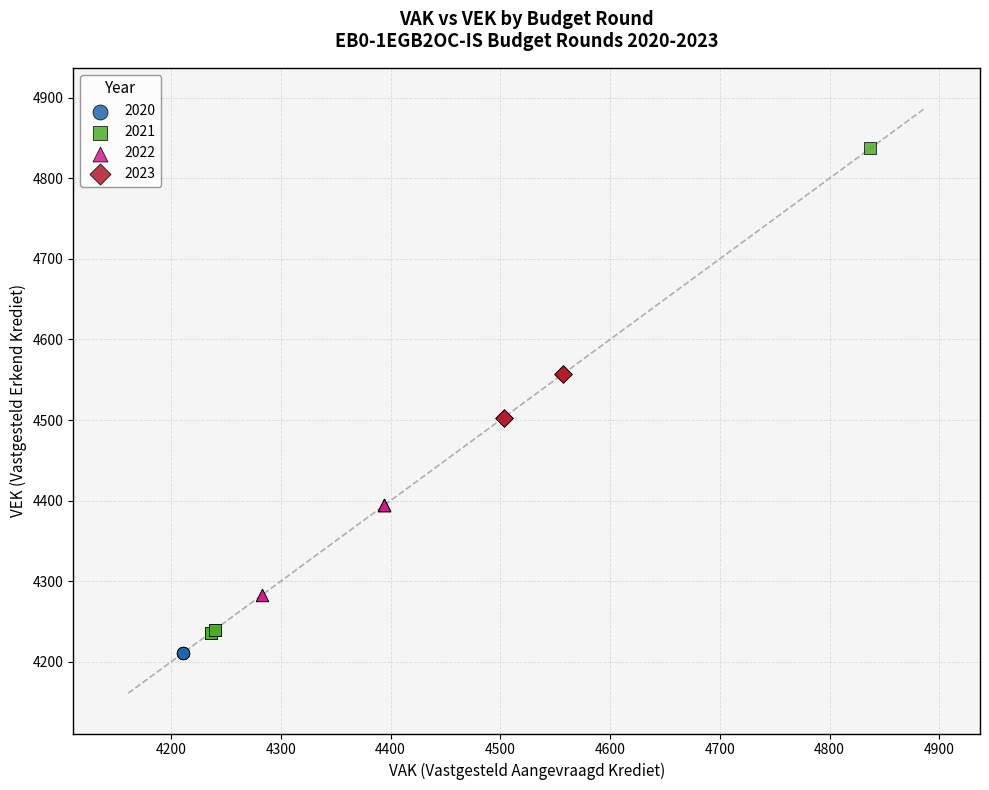

Which series contains the highest Y value?

2021